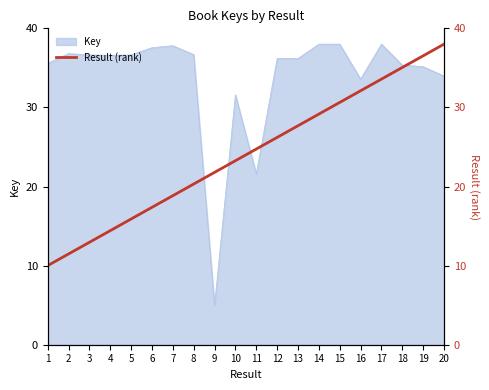

Is it true that the value at 11 is 24.7?

True